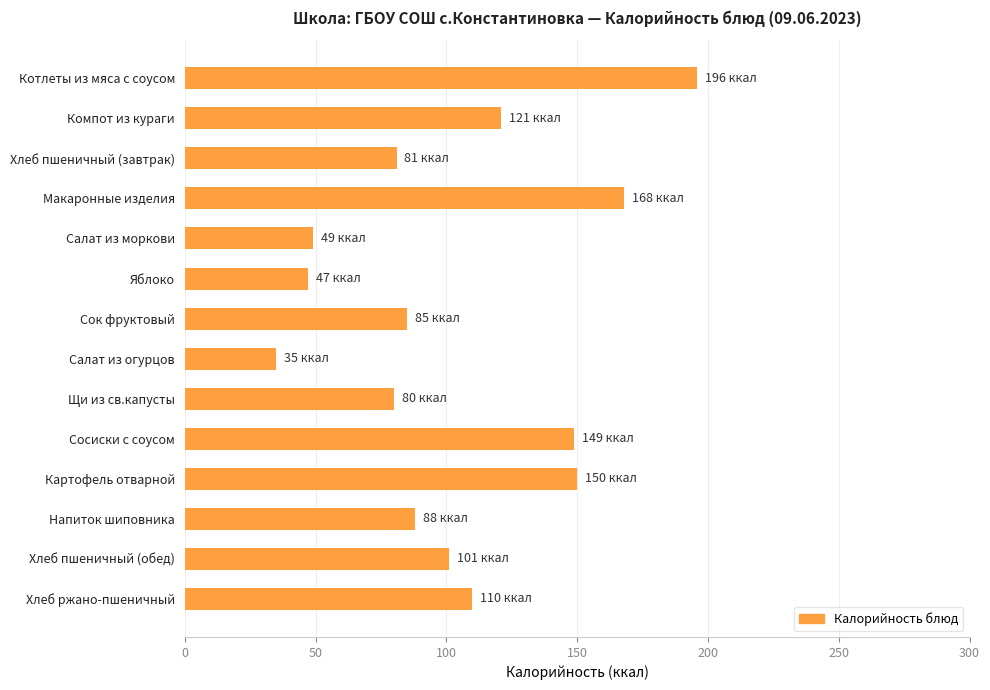

What position from the top is Хлеб ржано-пшеничный?

14